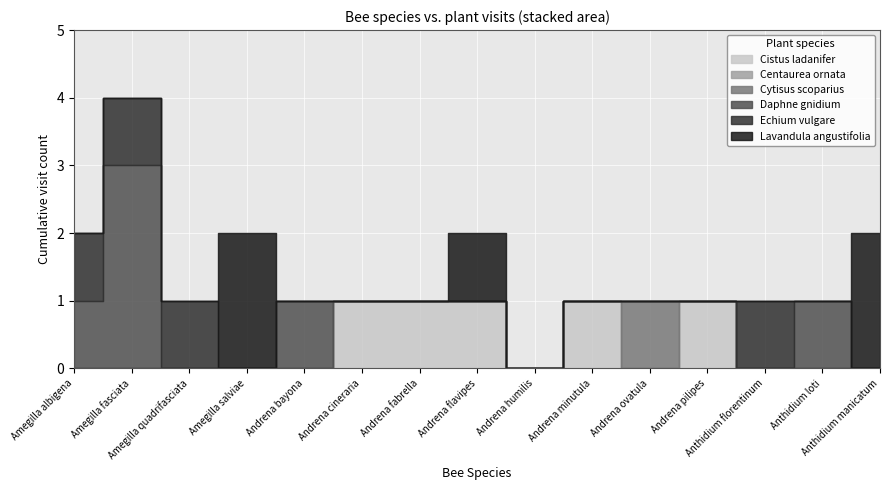

What is the sum of all Echium vulgare values?

4